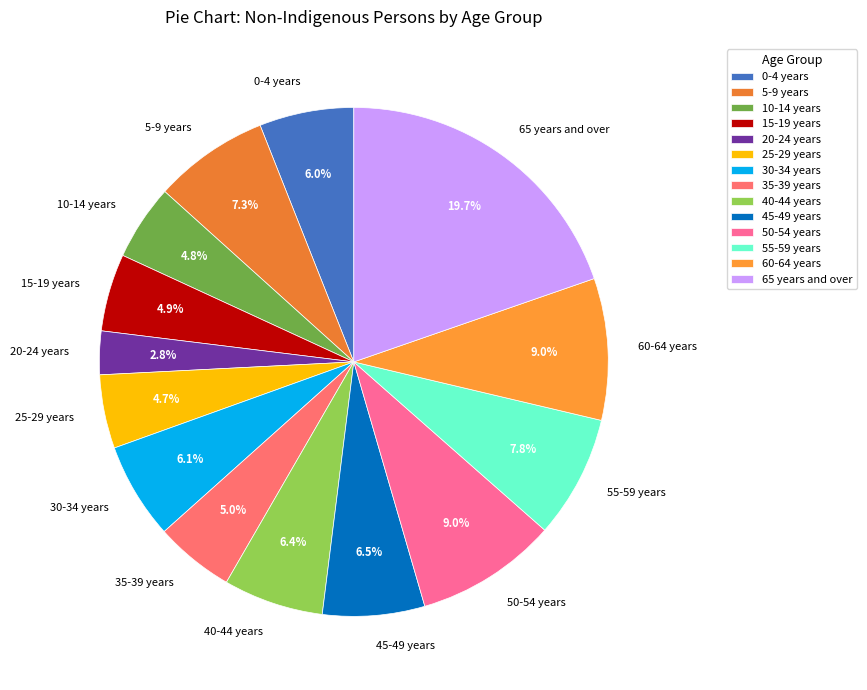

To the nearest percent, what percentage of the pie is 25-29 years?

5%